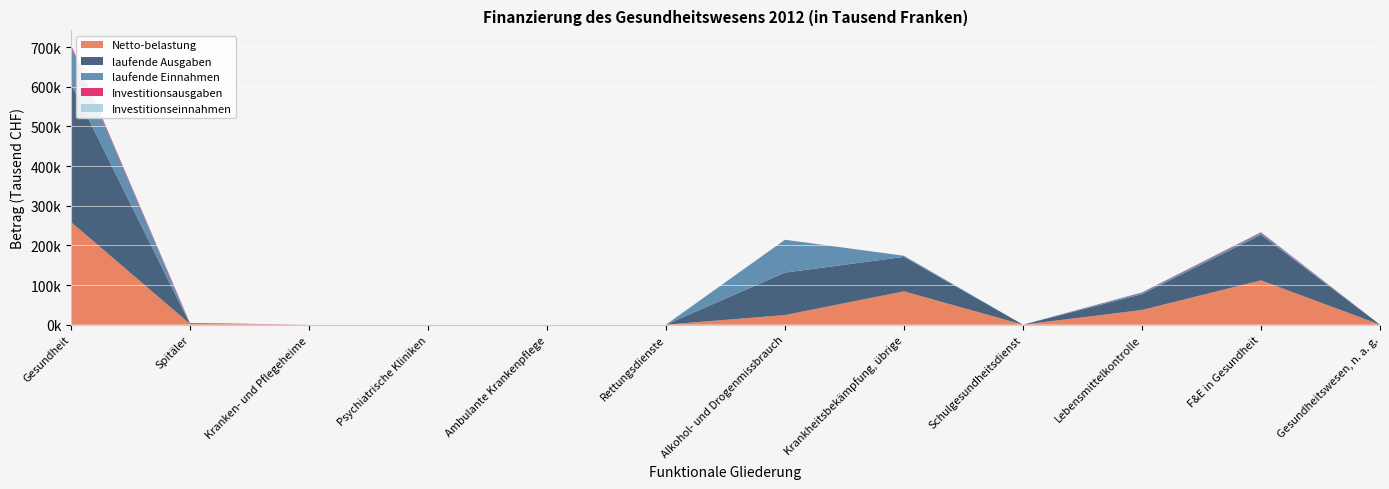

Reading right to left, what are all the values shown in this chart?

Netto-belastung: 29.8	111786.6	36977.8	0.0	84038.1	24233.3	0.0	0.0	0.0	0.0	2100.0	259165.6
laufende Ausgaben: 29.8	115279.6	39982.7	0.0	86937.0	107125.7	0.0	0.0	0.0	0.0	0.0	349354.8
laufende Einnahmen: 0.0	4806.6	3730.3	0.0	2898.9	82892.4	0.0	0.0	0.0	0.0	0.0	94328.1
Investitionsausgaben: 0.0	1389.7	725.3	0.0	0.0	0.0	0.0	0.0	0.0	0.0	2100.0	4215.0
Investitionseinnahmen: 0.0	76.2	0.0	0.0	0.0	0.0	0.0	0.0	0.0	0.0	0.0	76.2